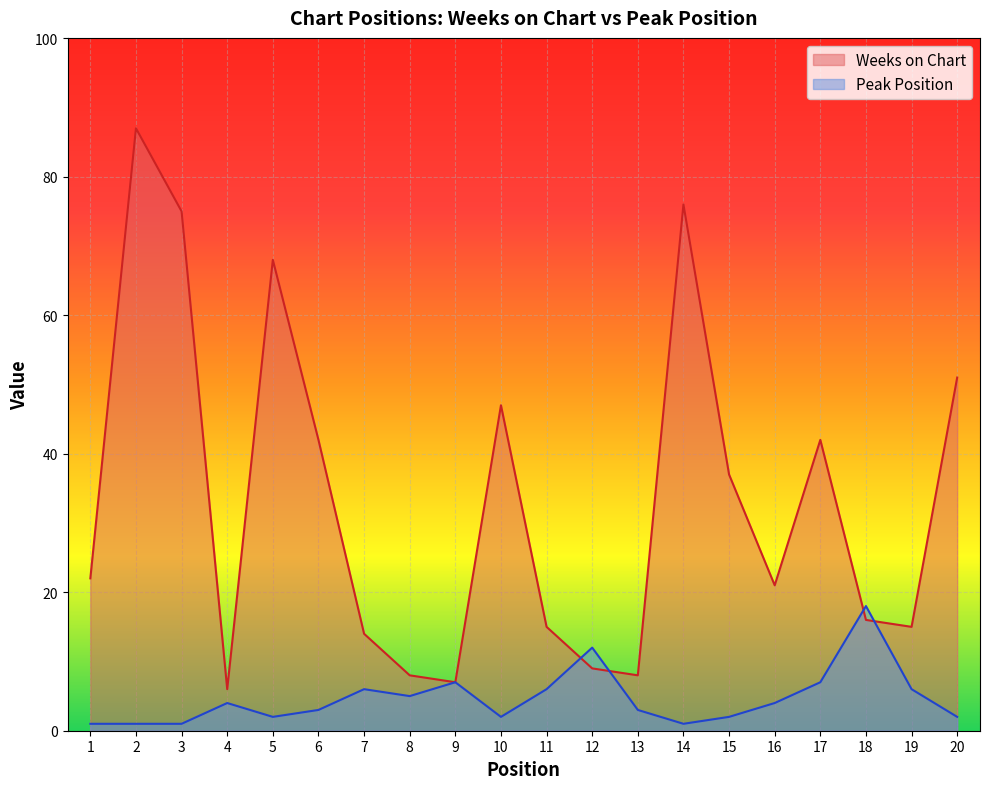

The value of Peak Position at 10 is 2. True or false?

True